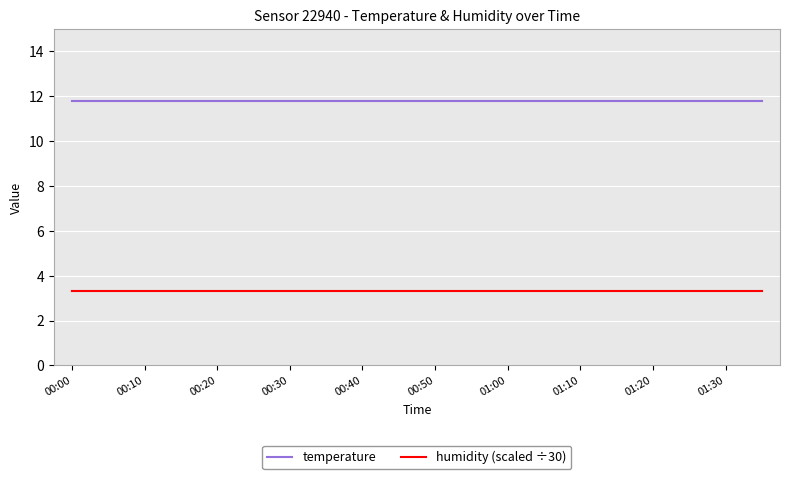

Which series has the largest total across all categories?

temperature